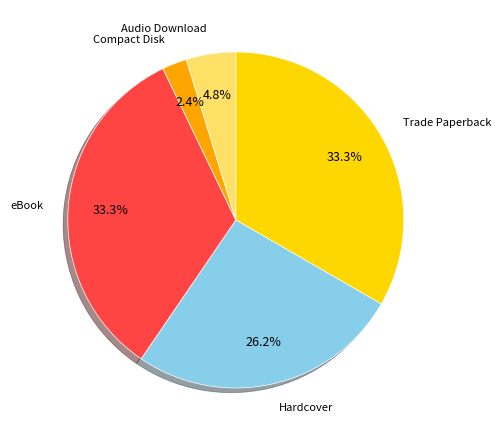

Approximately how many times larger is the value at Trade Paperback compared to Hardcover?

1.3